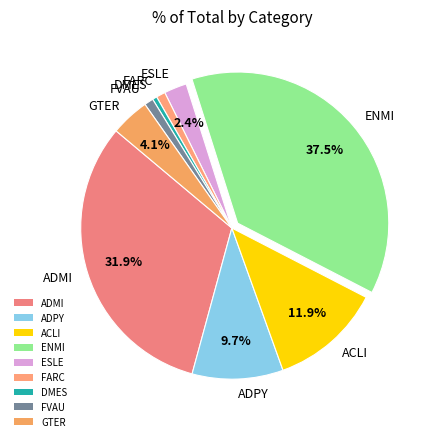

What percentage do ADMI and ACLI together represent?

43.8%